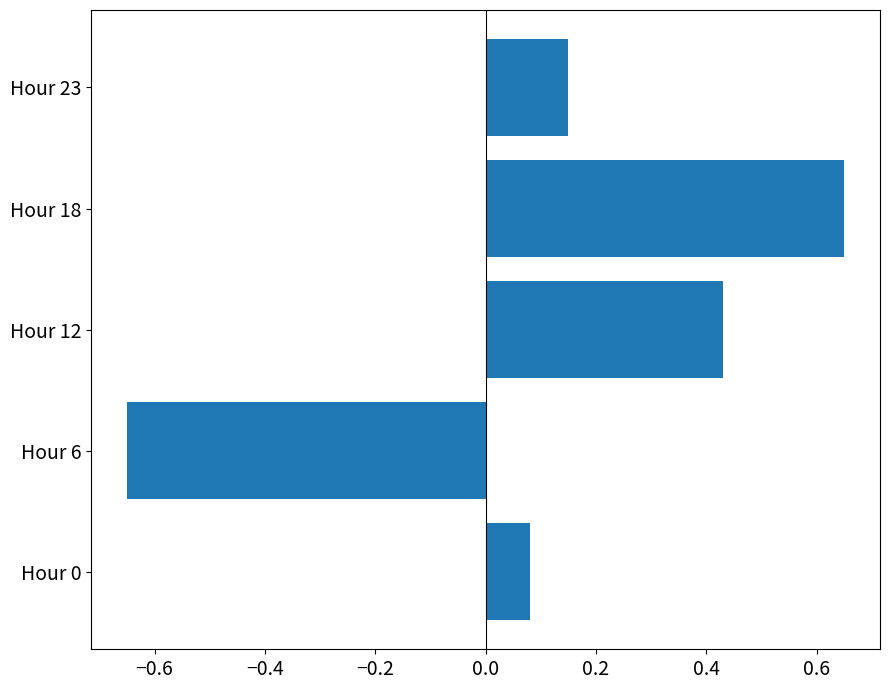

How many data points are above 0?

4